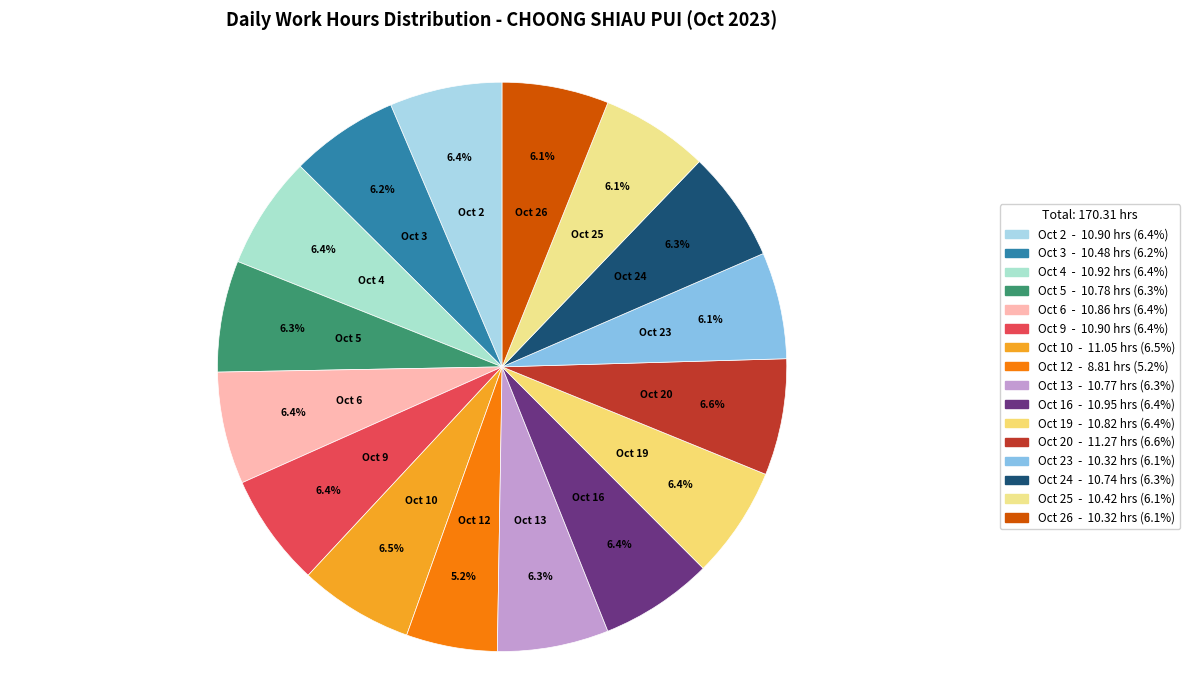

How many segments does this pie chart have?

16